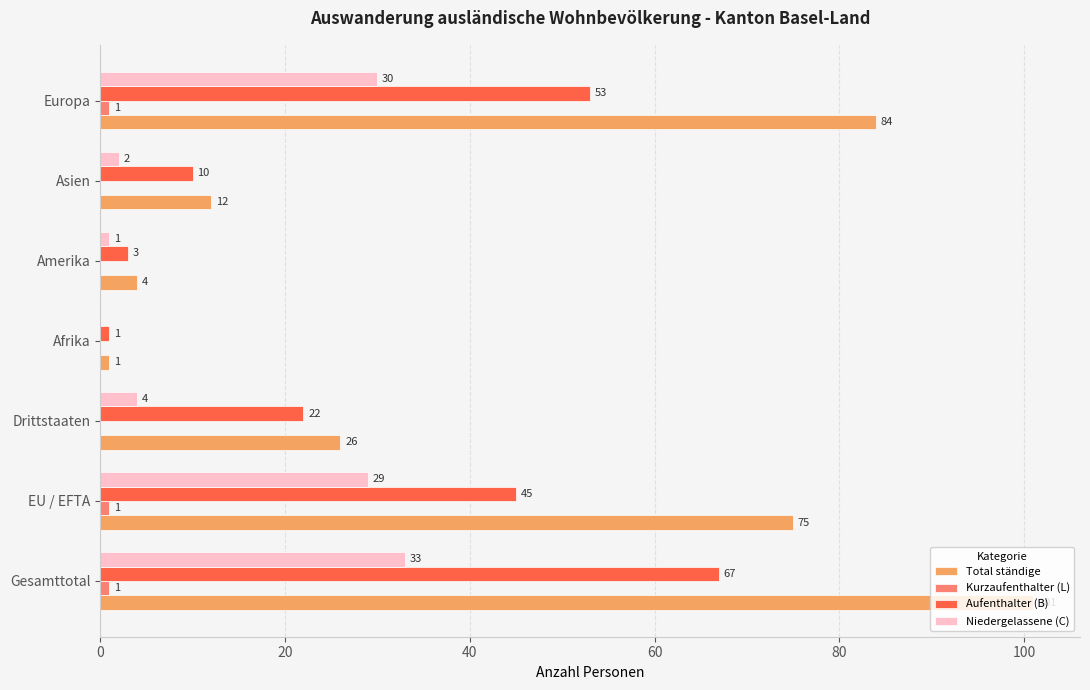

What is the greatest value displayed?

101